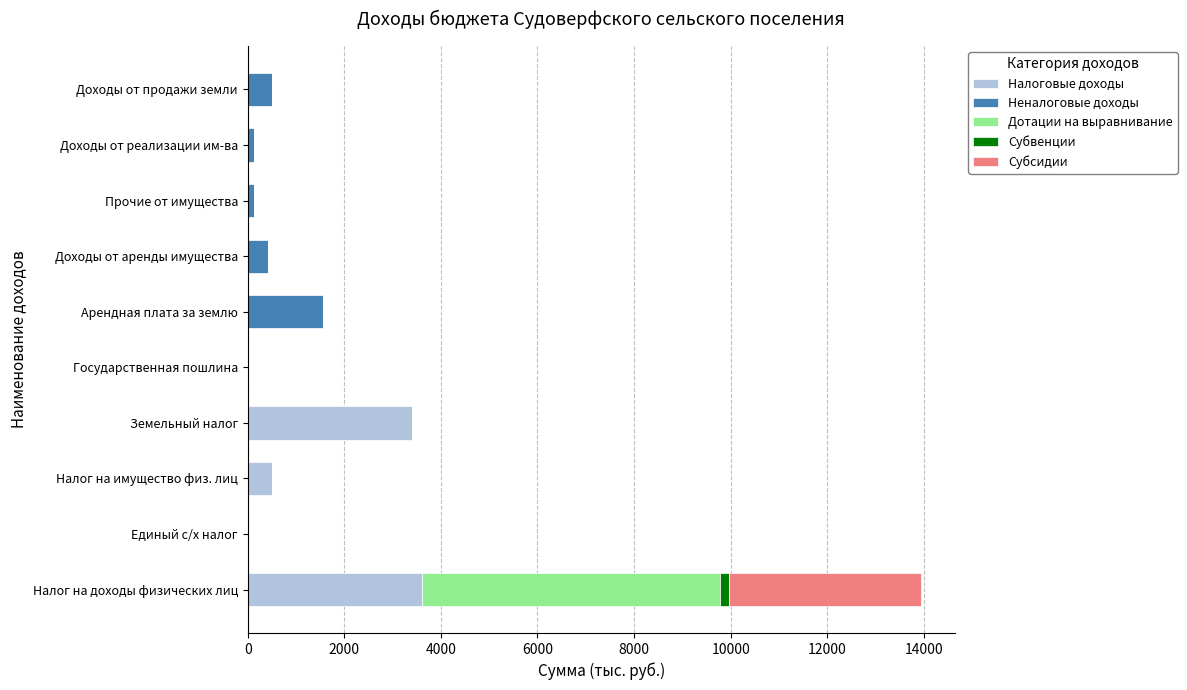

True or false: Налоговые доходы has a value of 2037.8 at Налог на доходы физических лиц.

False